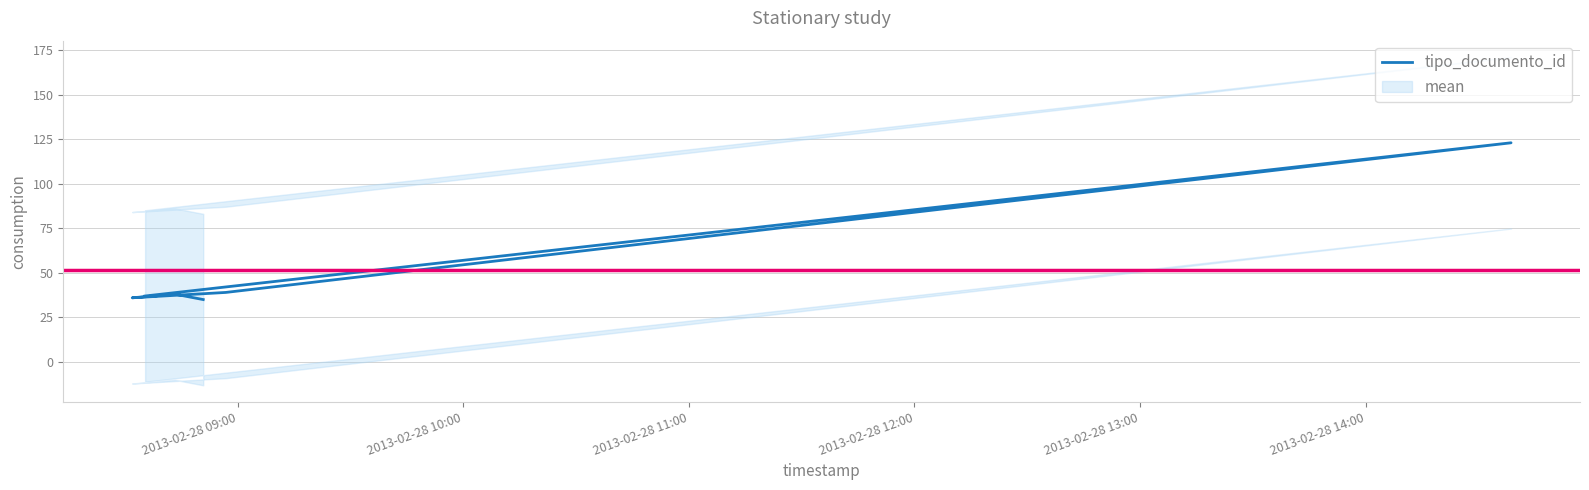

What is the average value?

51